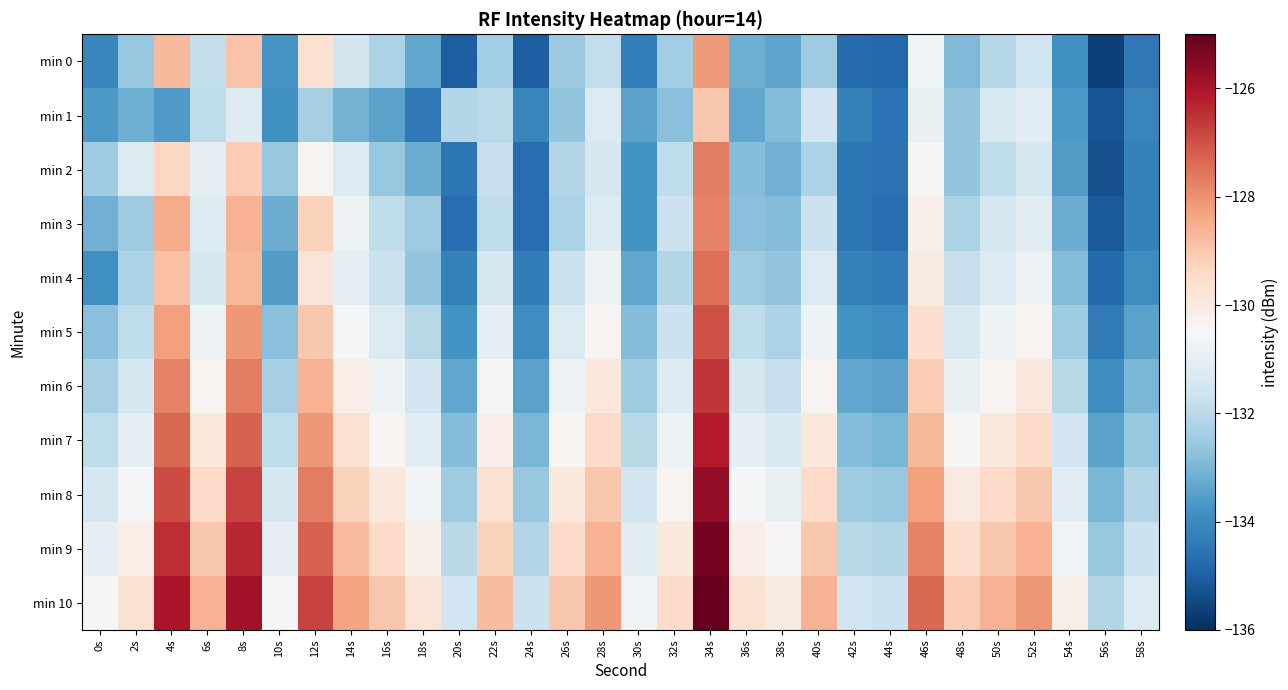

What is the maximum value shown in the chart?

-124.8